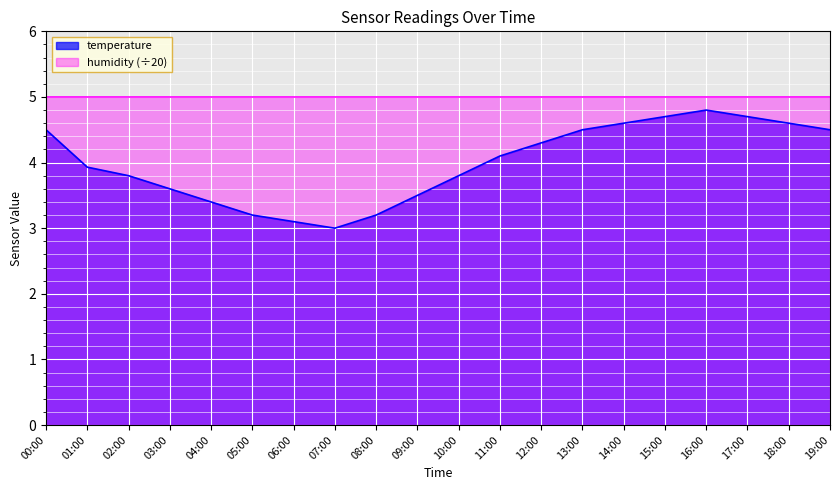

The chart shows a value of 4.6 at 18:00. True or false?

True